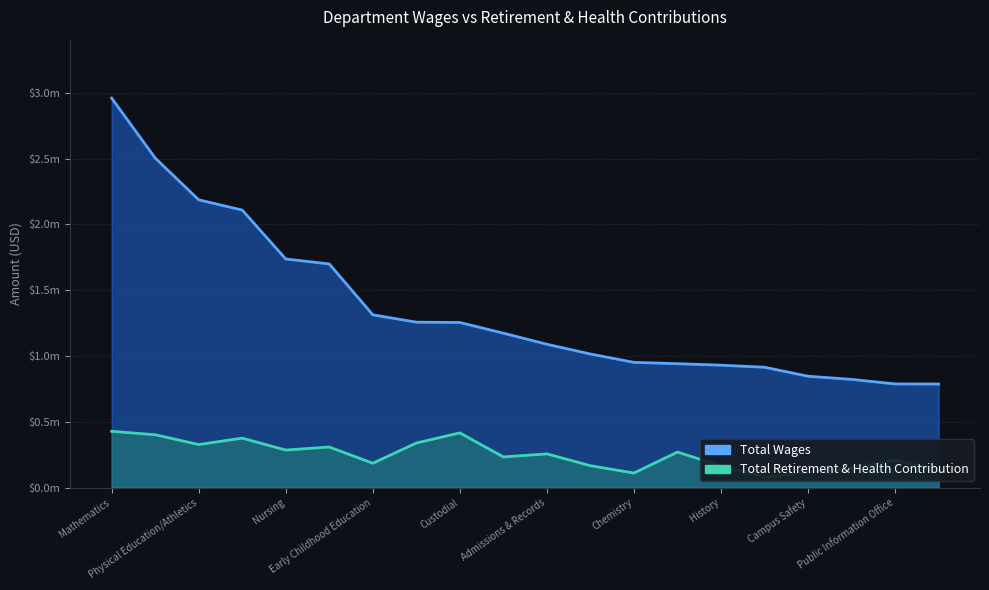

True or false: Total Wages and Total Retirement & Health Contribution cross at least once.

False